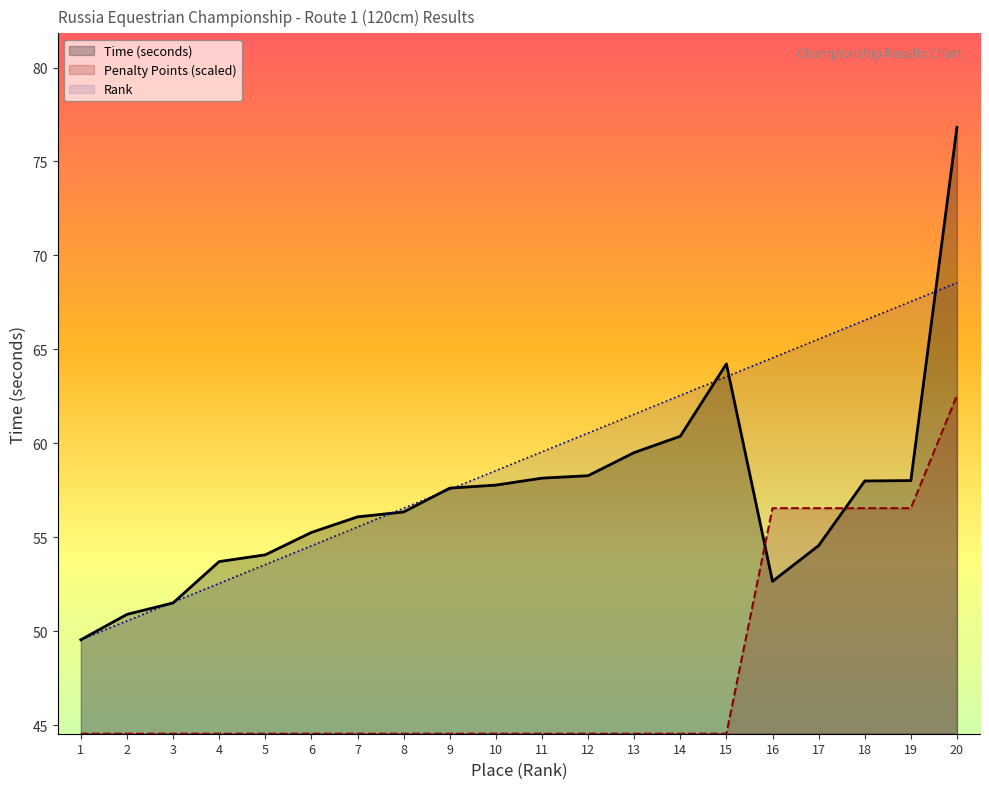

How many times do Time (seconds) and Penalty Points cross each other?

2